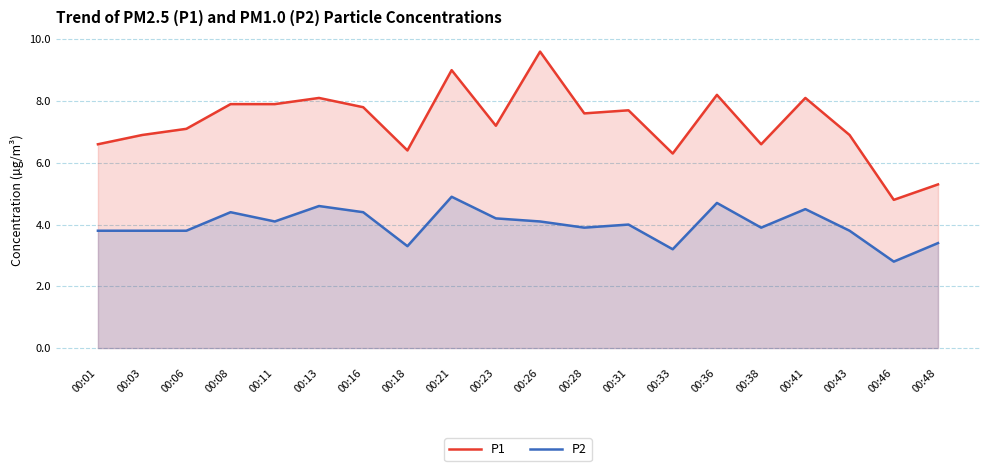

Is it true that P2 equals 3.8 at 00:06?

True